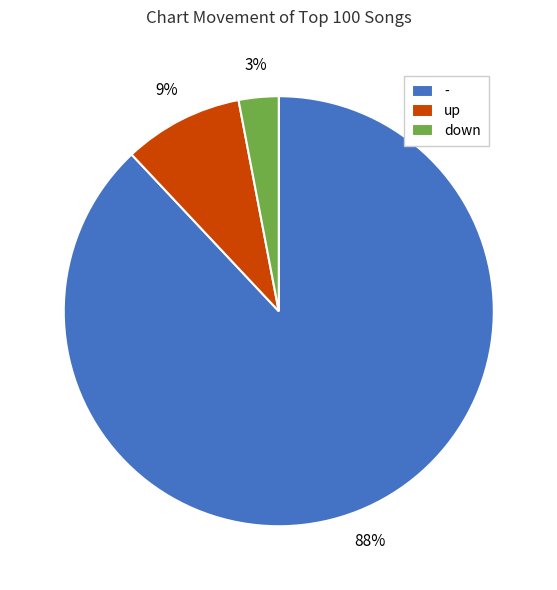

To the nearest percent, what is the difference between the down and up slice percentages?

6%